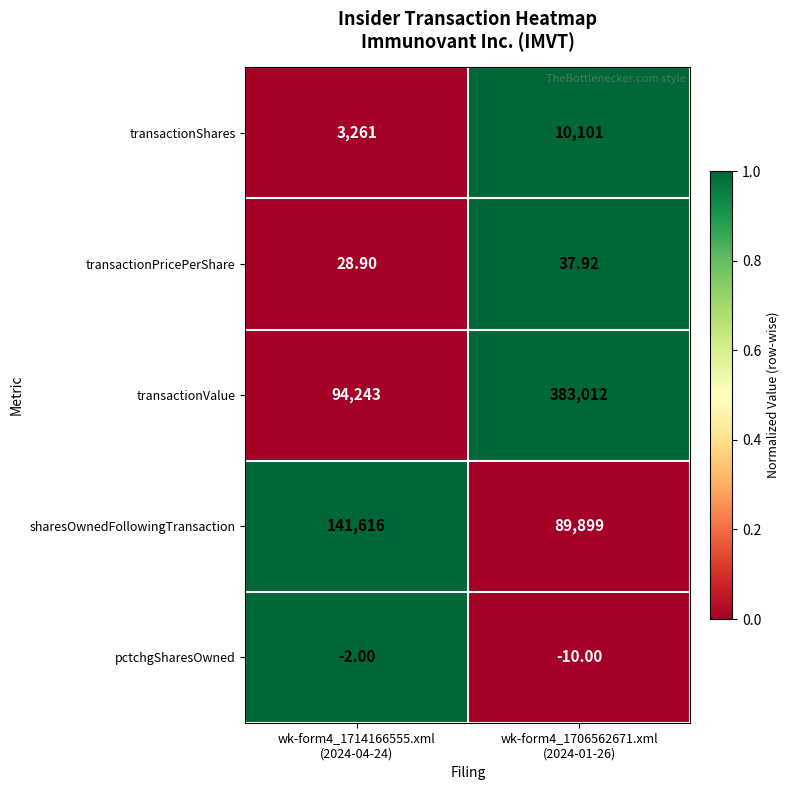

Rank the series by their maximum value, from lowest to highest.

pctchgSharesOwned, transactionPricePerShare, transactionShares, sharesOwnedFollowingTransaction, transactionValue